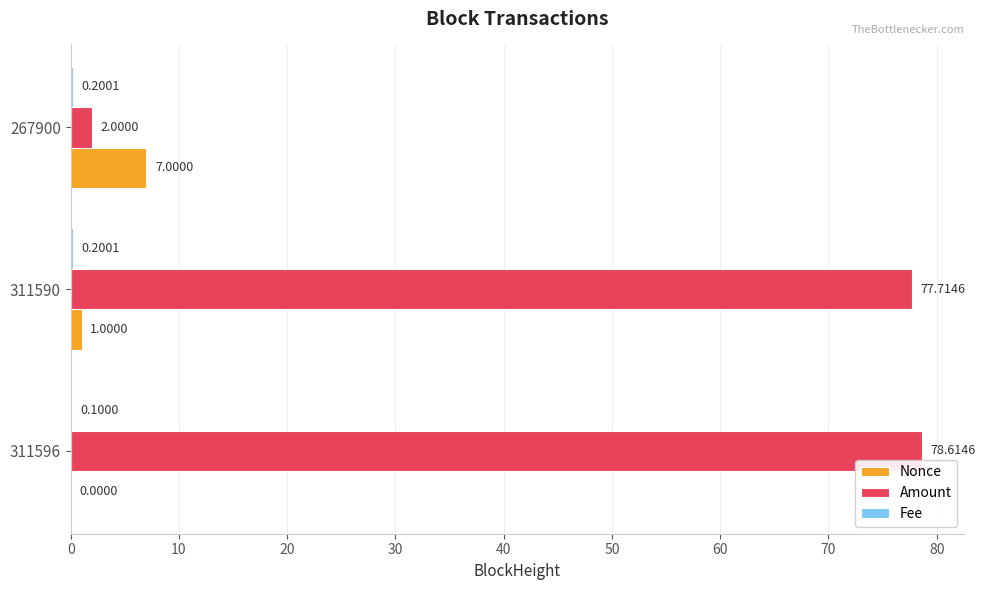

What is the sum of the Nonce values at 267900 and 311596?

7.0